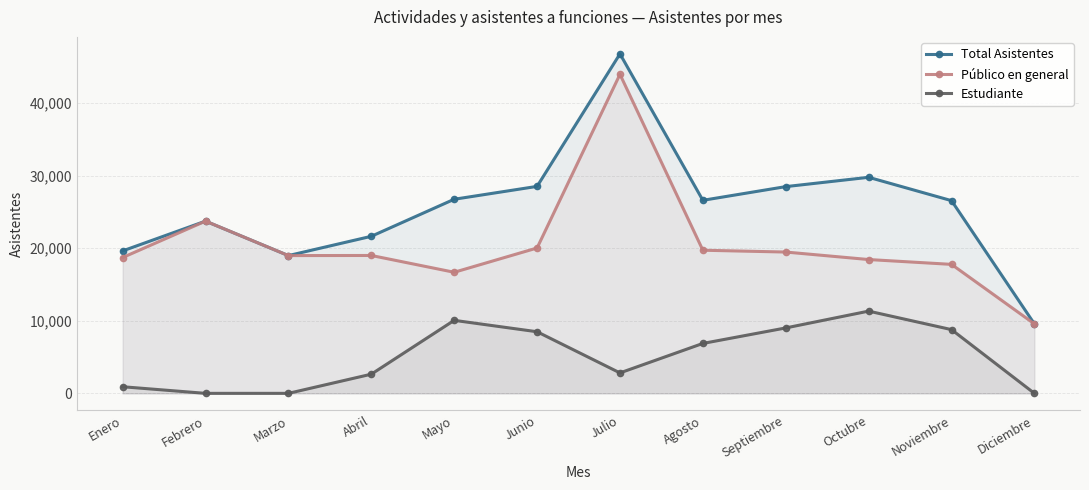

Where is Total Asistentes nearest to the value 28185?

Septiembre